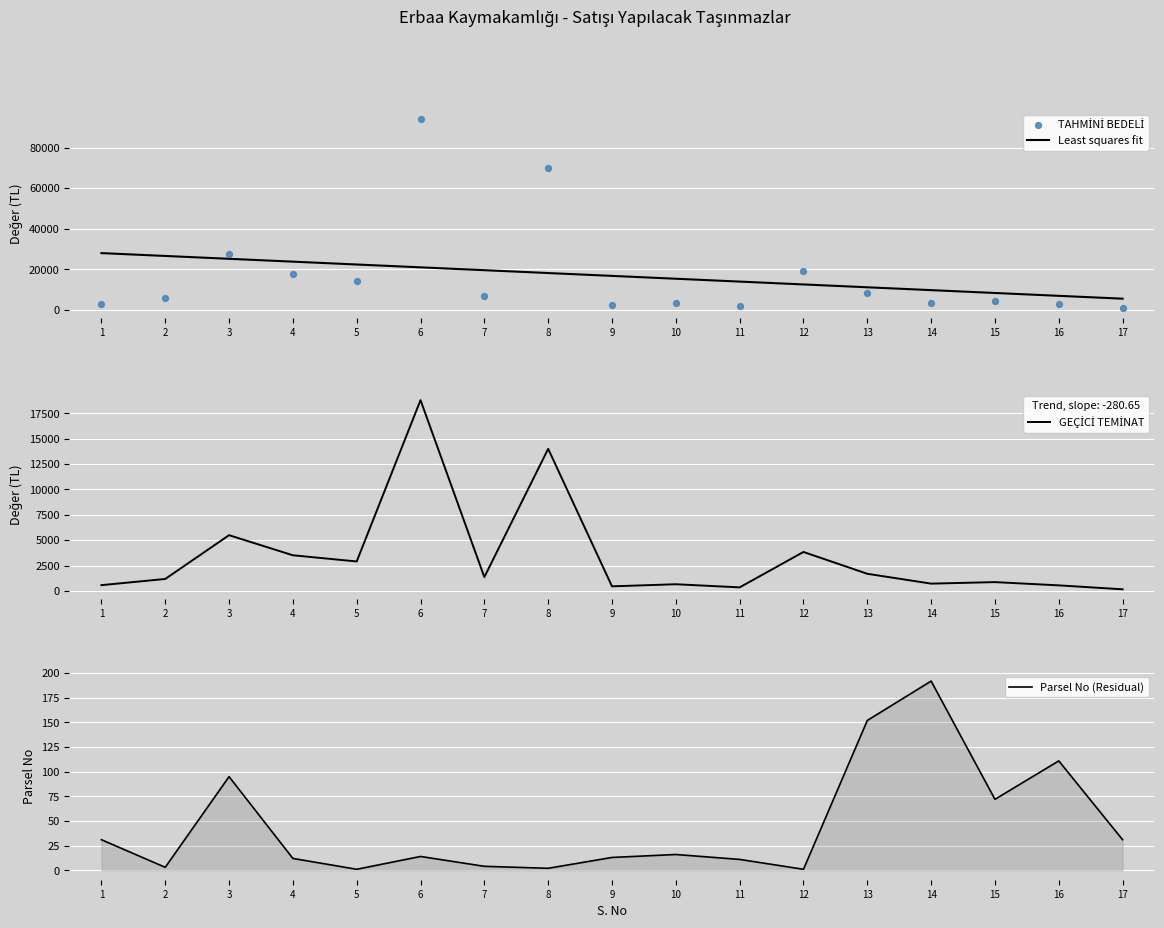

What is the total value across all series at 15?

13672.7